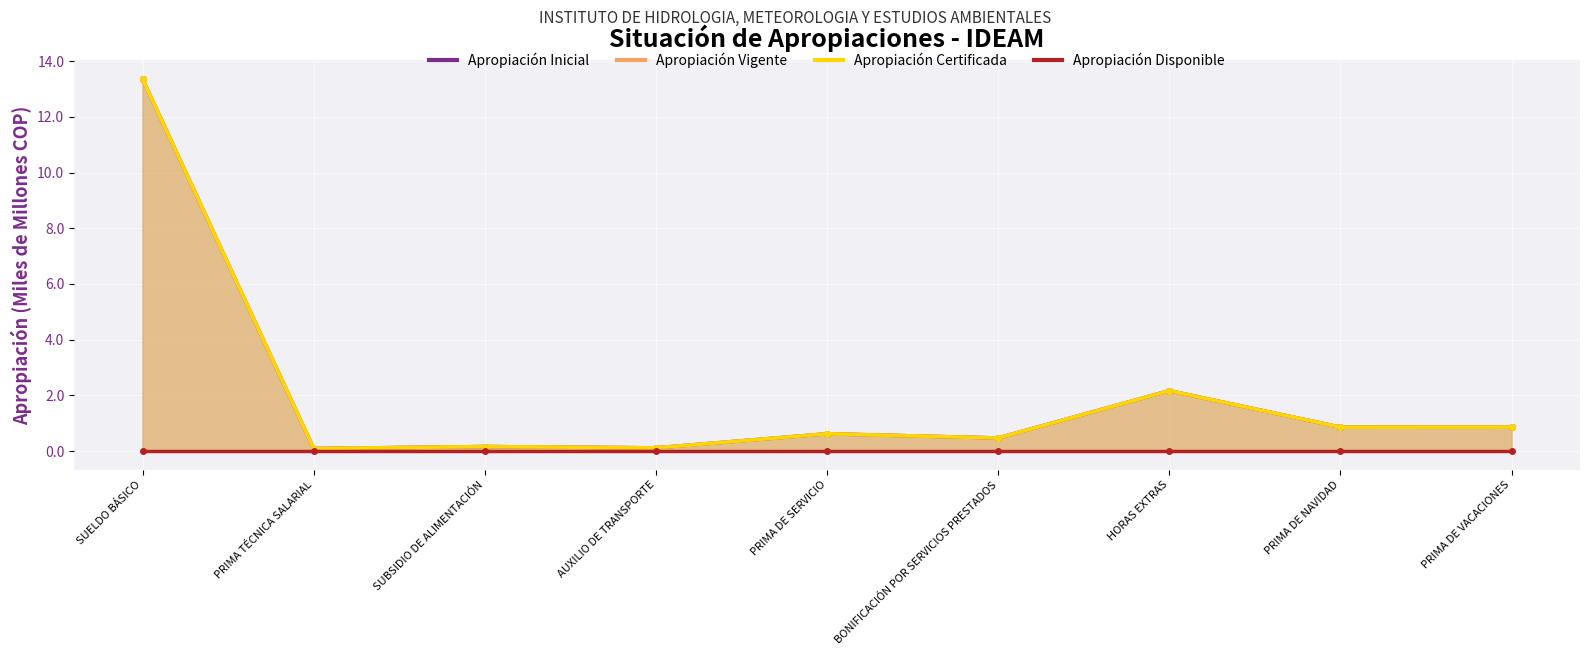

True or false: Apropiación Vigente (line) has more than 0 points higher than both neighbors.

True